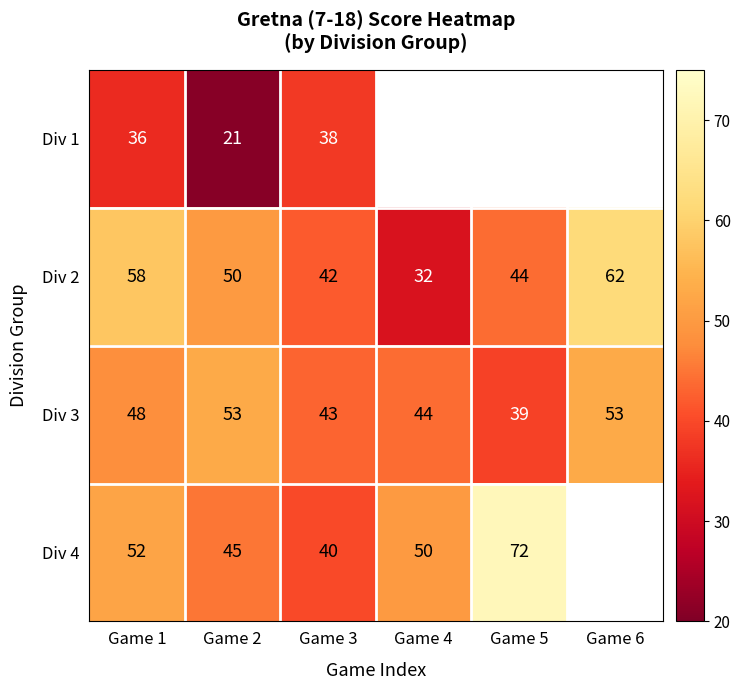

The Div 3 series shows 12 at Game 5. True or false?

False